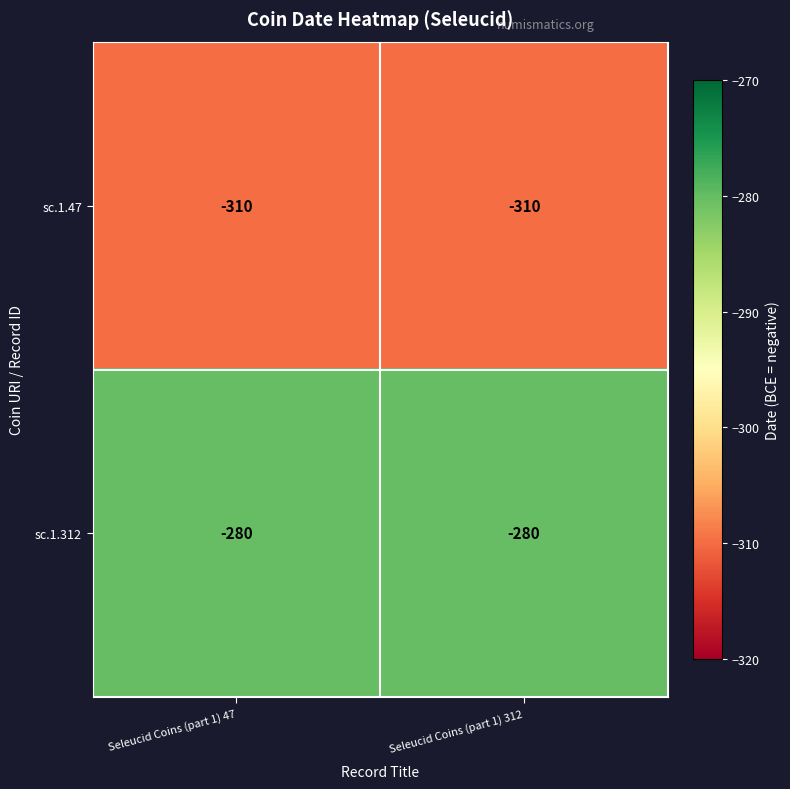

Reading left to right, extract all data points from this chart.

sc.1.47: -310	-310
sc.1.312: -280	-280